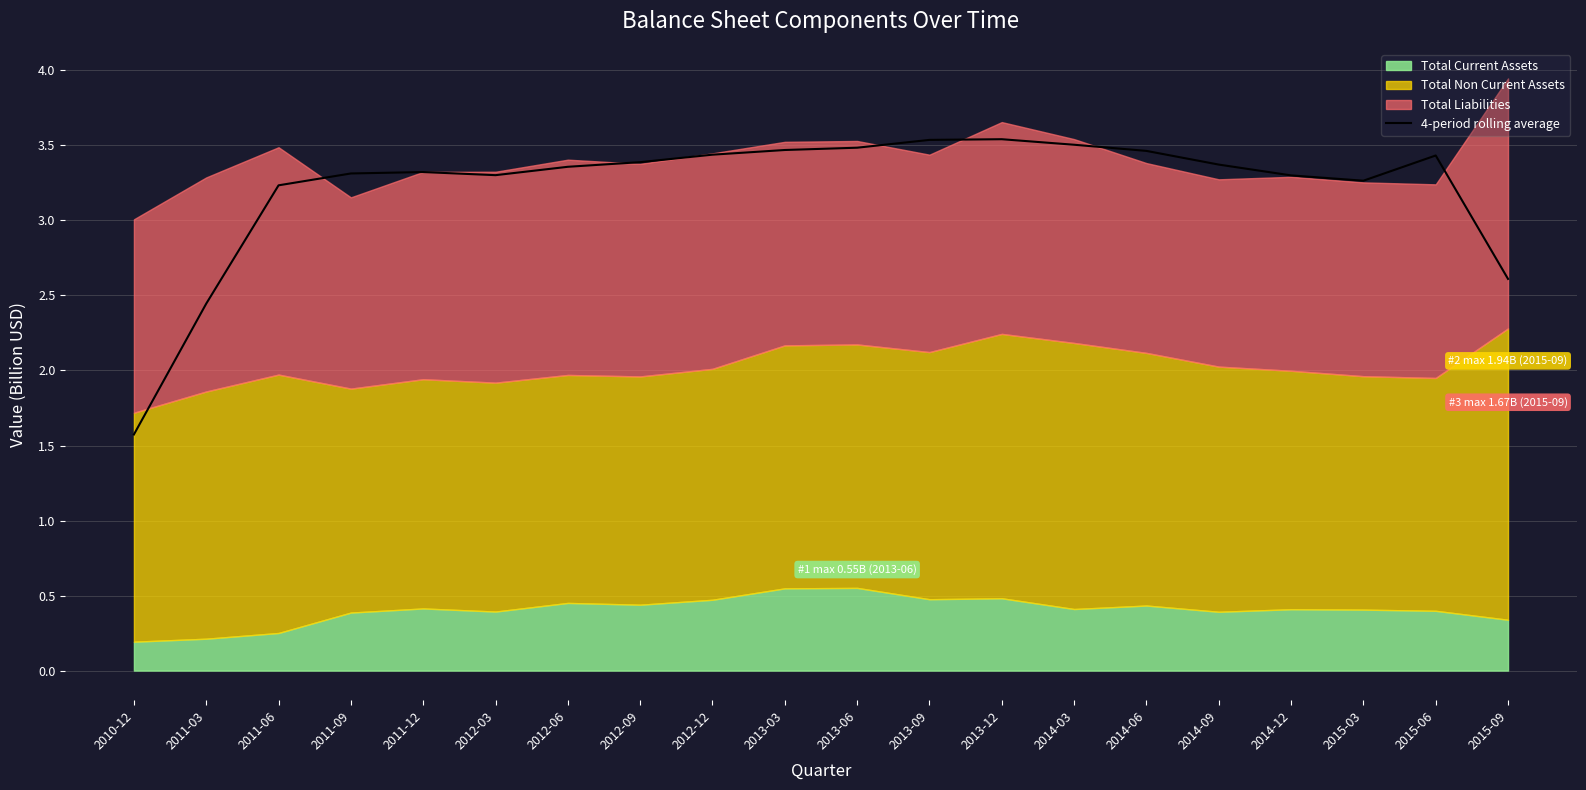

Read the value at 2011-03.

2.4